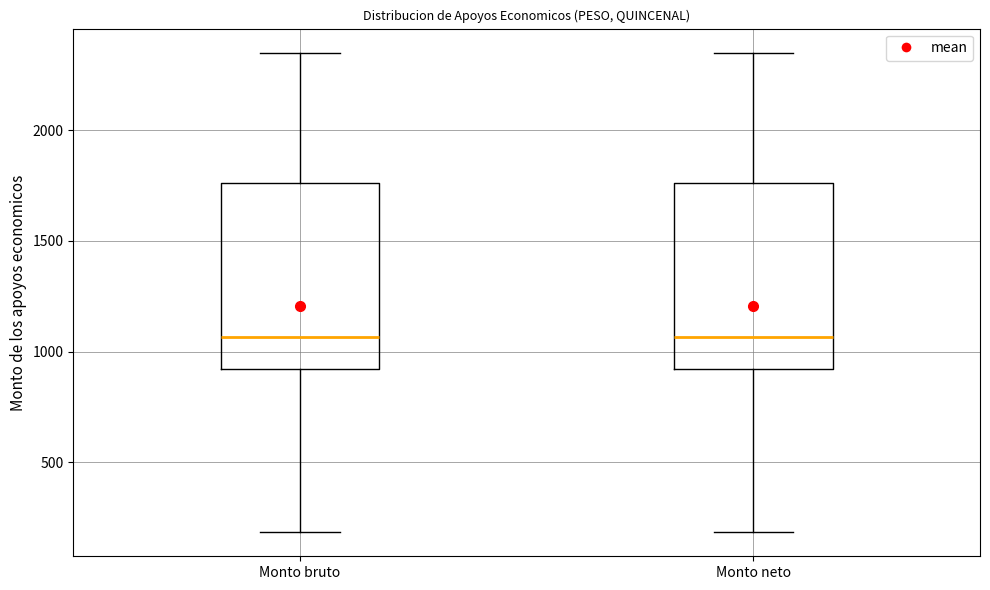

Where does the lower whisker of the box for Monto bruto end on the y-axis? The values are not printed on the chart, so give them approximately, as read against the axis.

200